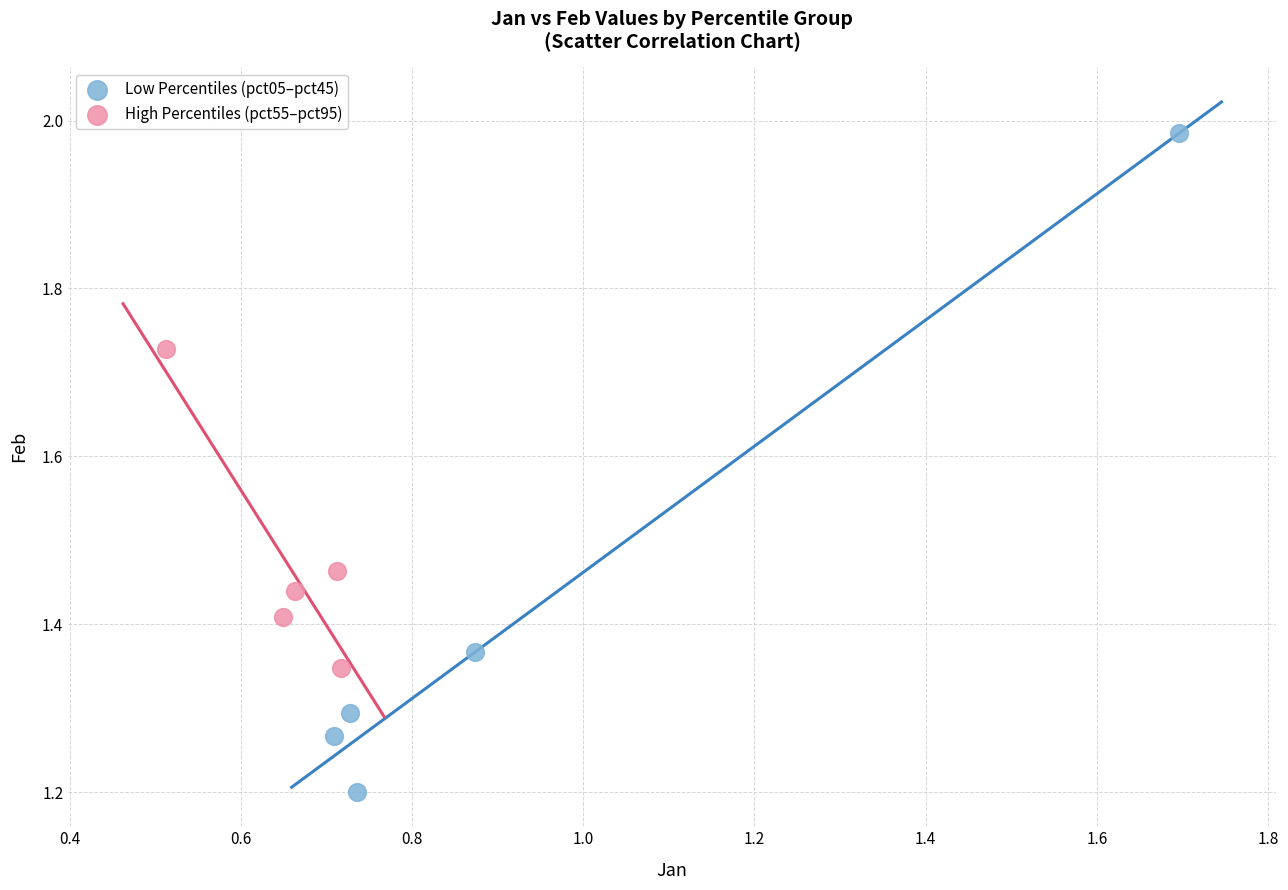

What are all the series names shown in the legend?

Low Percentiles (pct05–pct45), High Percentiles (pct55–pct95)